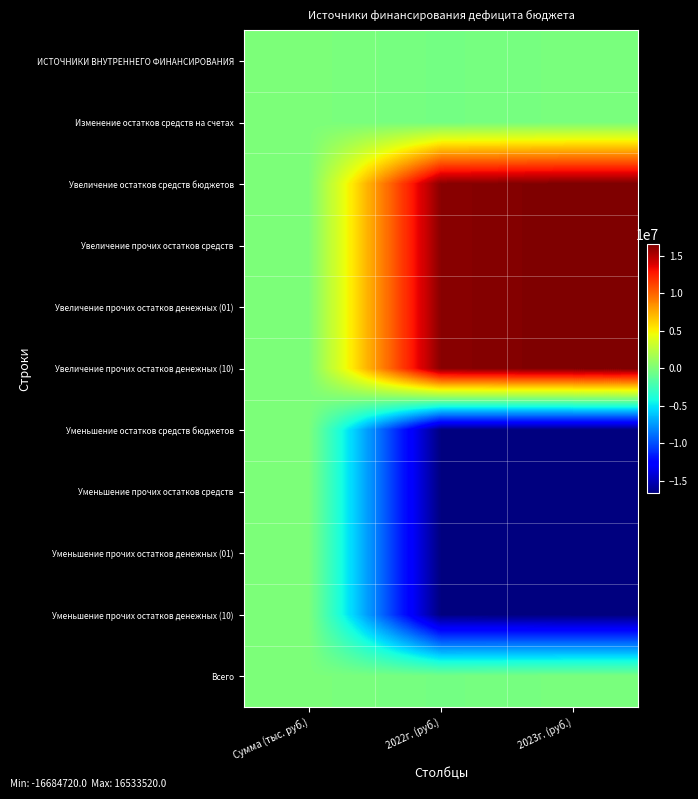

Reading right to left, list all the values displayed in this chart.

ИСТОЧНИКИ ВНУТРЕННЕГО ФИНАНСИРОВАНИЯ: 2023г. (руб.)=-151200.0	2022г. (руб.)=-375500.0	Сумма (тыс. руб.)=-13244.8
Изменение остатков средств на счетах: 2023г. (руб.)=-151200.0	2022г. (руб.)=-375500.0	Сумма (тыс. руб.)=-13244.8
Увеличение остатков средств бюджетов: 2023г. (руб.)=16533520.0	2022г. (руб.)=16192020.0	Сумма (тыс. руб.)=38080.5
Увеличение прочих остатков средств: 2023г. (руб.)=16533520.0	2022г. (руб.)=16192020.0	Сумма (тыс. руб.)=38080.5
Увеличение прочих остатков денежных (01): 2023г. (руб.)=16533520.0	2022г. (руб.)=16192020.0	Сумма (тыс. руб.)=38080.5
Увеличение прочих остатков денежных (10): 2023г. (руб.)=16533520.0	2022г. (руб.)=16192020.0	Сумма (тыс. руб.)=38080.5
Уменьшение остатков средств бюджетов: 2023г. (руб.)=-16684720.0	2022г. (руб.)=-16567520.0	Сумма (тыс. руб.)=-51325.3
Уменьшение прочих остатков средств: 2023г. (руб.)=-16684720.0	2022г. (руб.)=-16567520.0	Сумма (тыс. руб.)=-51325.3
Уменьшение прочих остатков денежных (01): 2023г. (руб.)=-16684720.0	2022г. (руб.)=-16567520.0	Сумма (тыс. руб.)=-51325.3
Уменьшение прочих остатков денежных (10): 2023г. (руб.)=-16684720.0	2022г. (руб.)=-16567520.0	Сумма (тыс. руб.)=-51325.3
Всего: 2023г. (руб.)=-151200.0	2022г. (руб.)=-375500.0	Сумма (тыс. руб.)=-13244.8